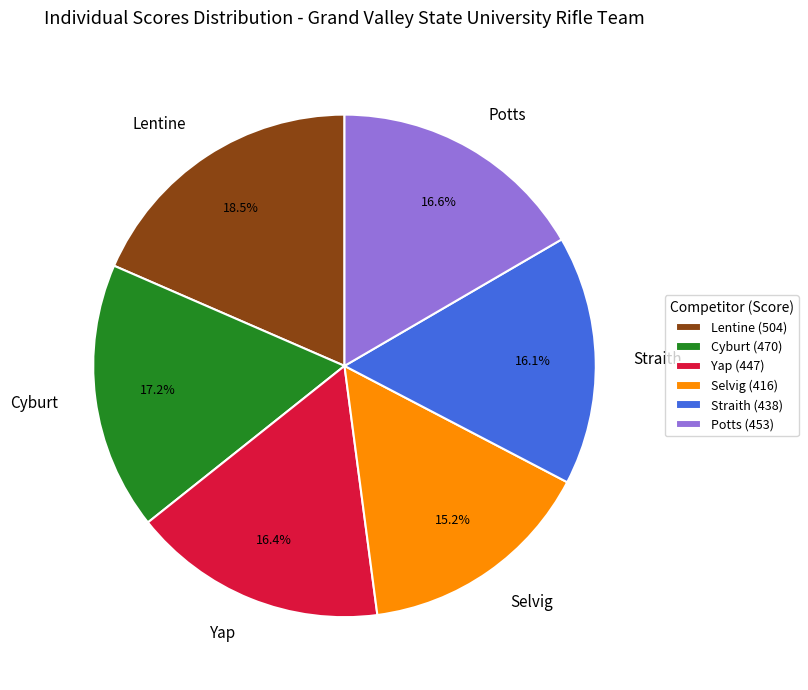

To the nearest percent, what is the difference between the Potts and Selvig slice percentages?

1%